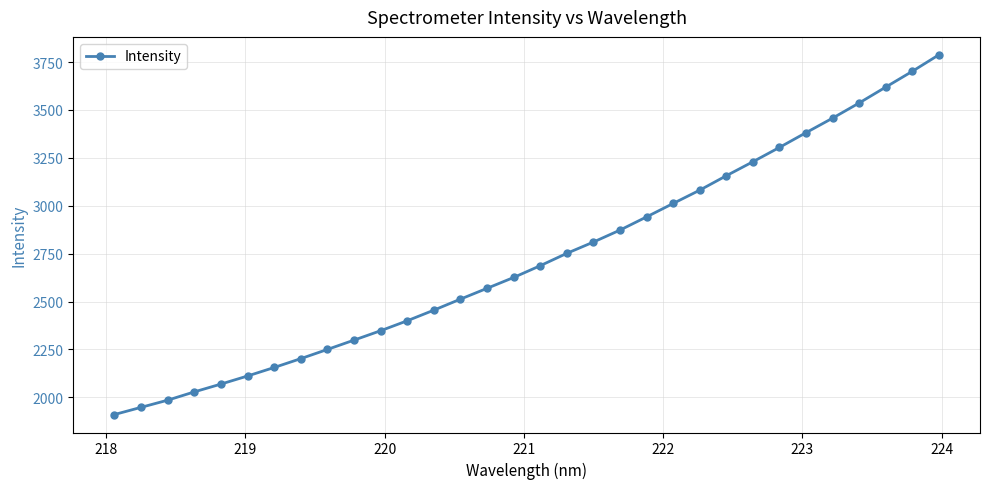

What is the value of the 27th point from the left?

3381.4